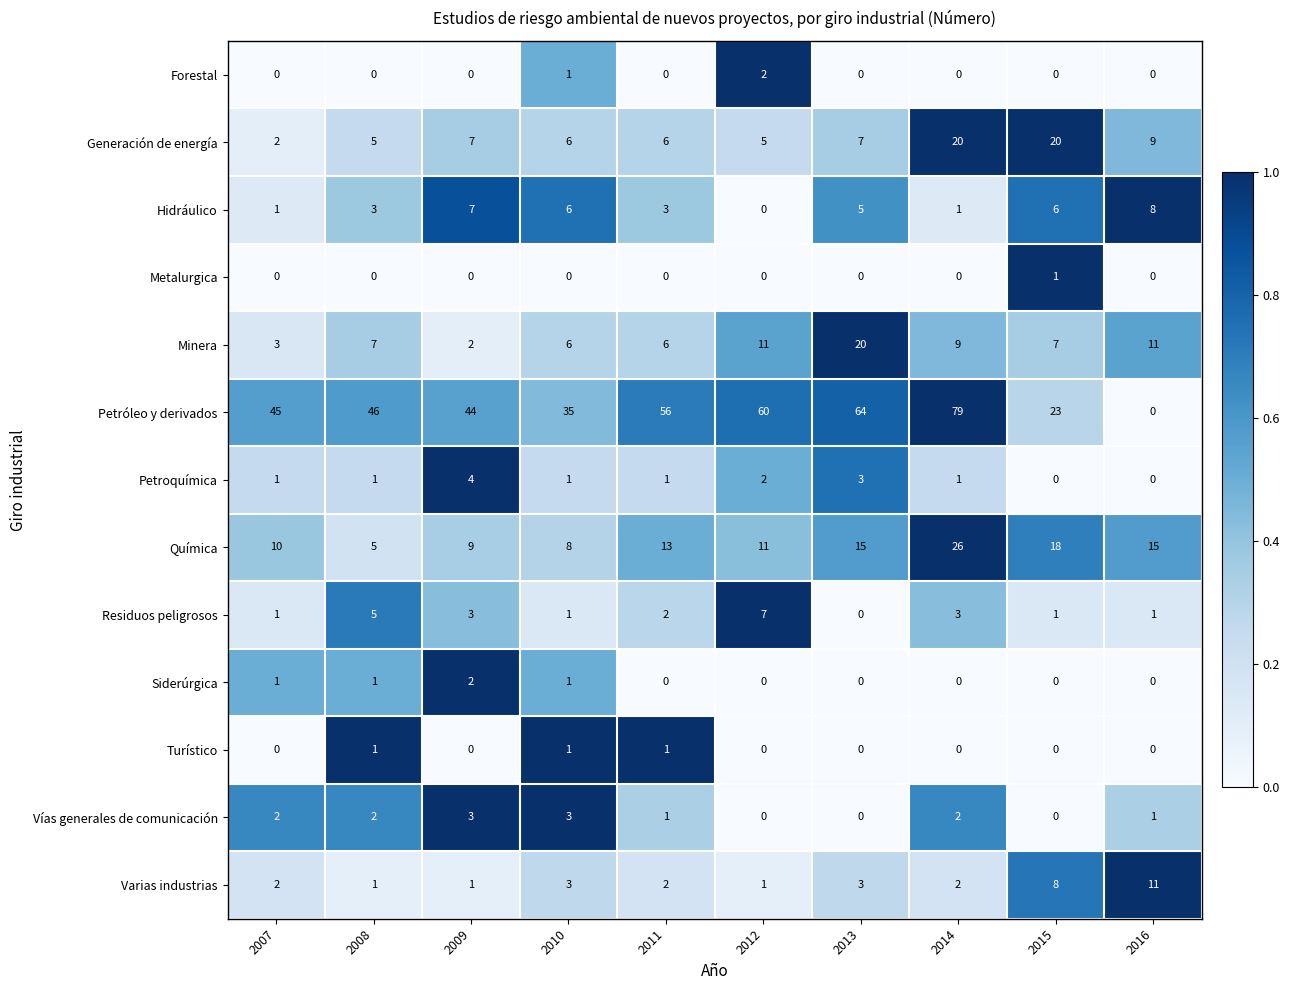

How many distinct data groups are displayed?

13